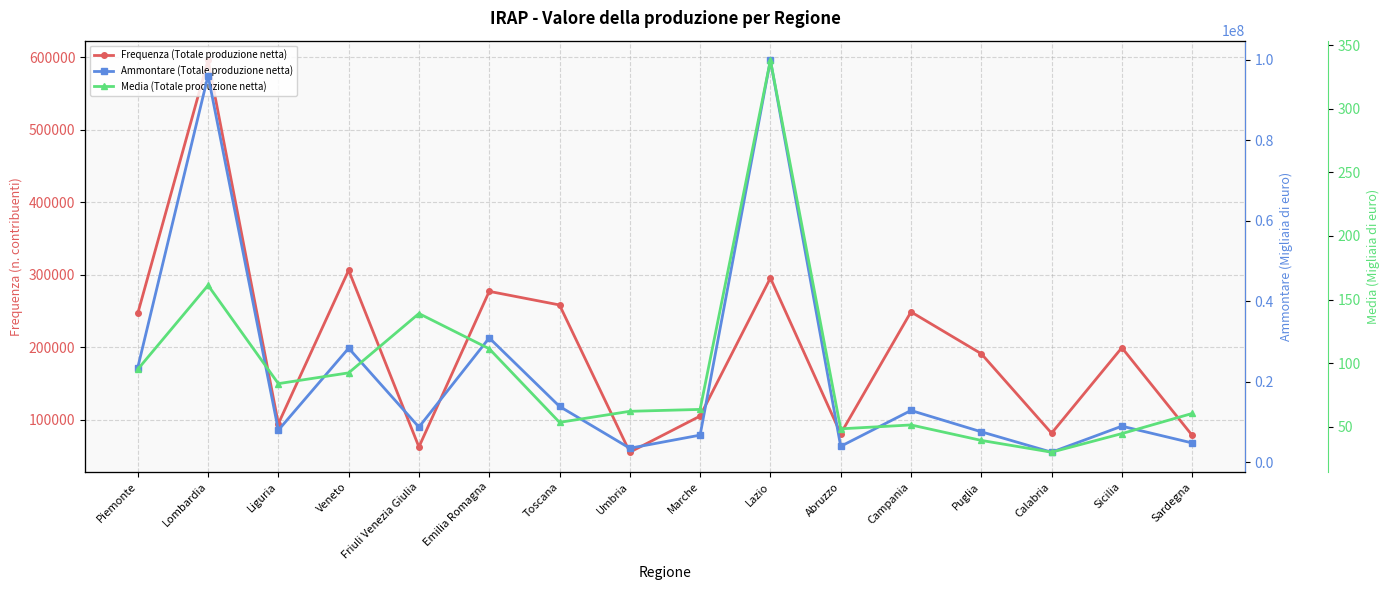

The value of Frequenza (Totale produzione netta) at Emilia Romagna is 470082.9. True or false?

False